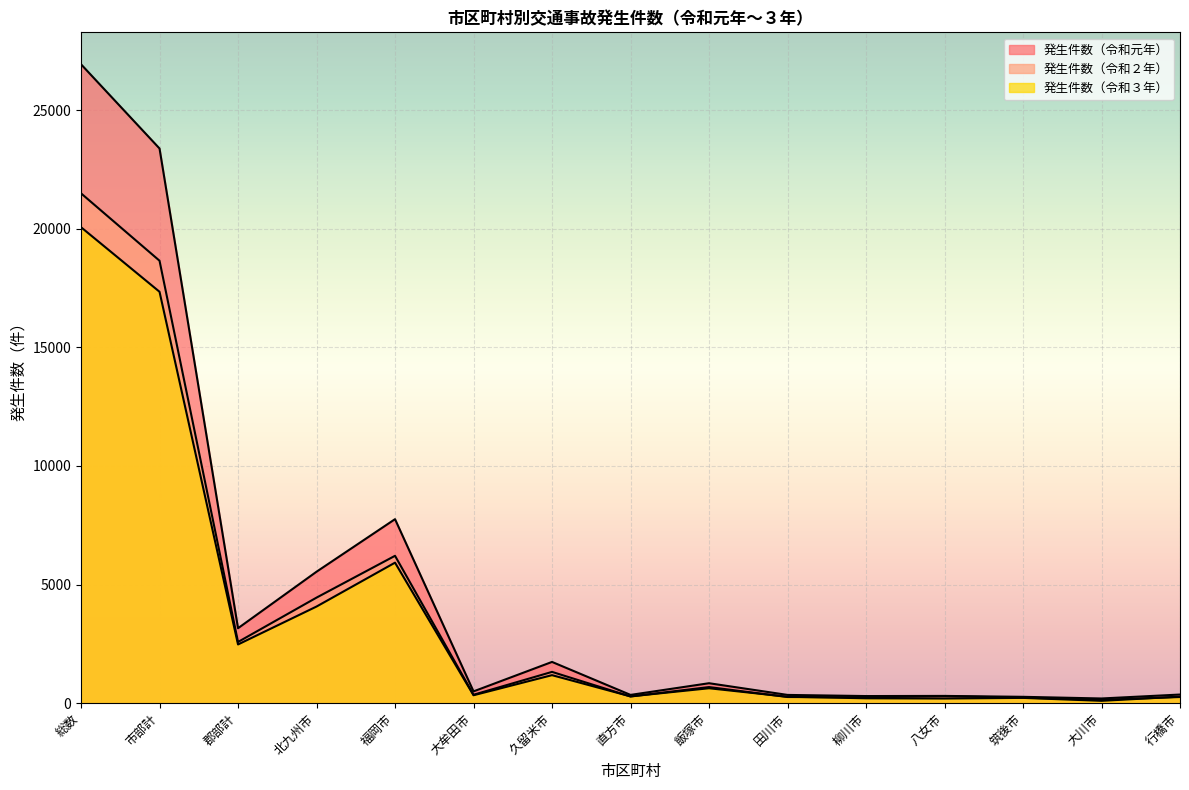

What is the minimum value shown in the chart?

99